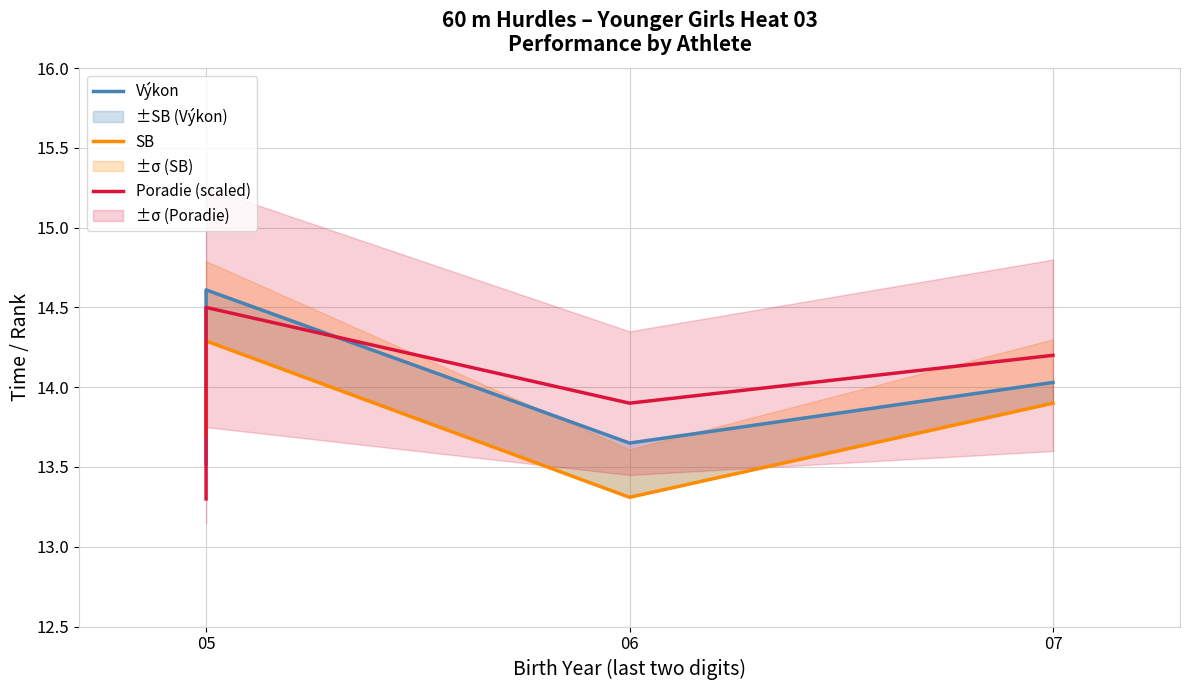

How many series are shown in this chart?

3